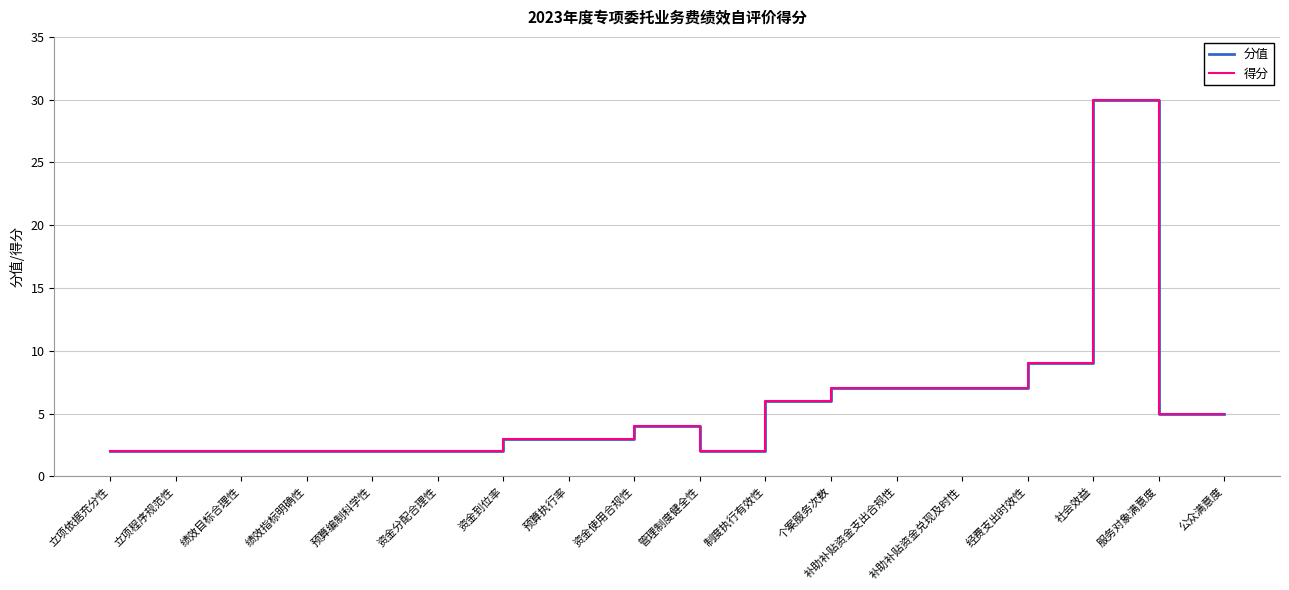

What is the total value across all series at 制度执行有效性?

12